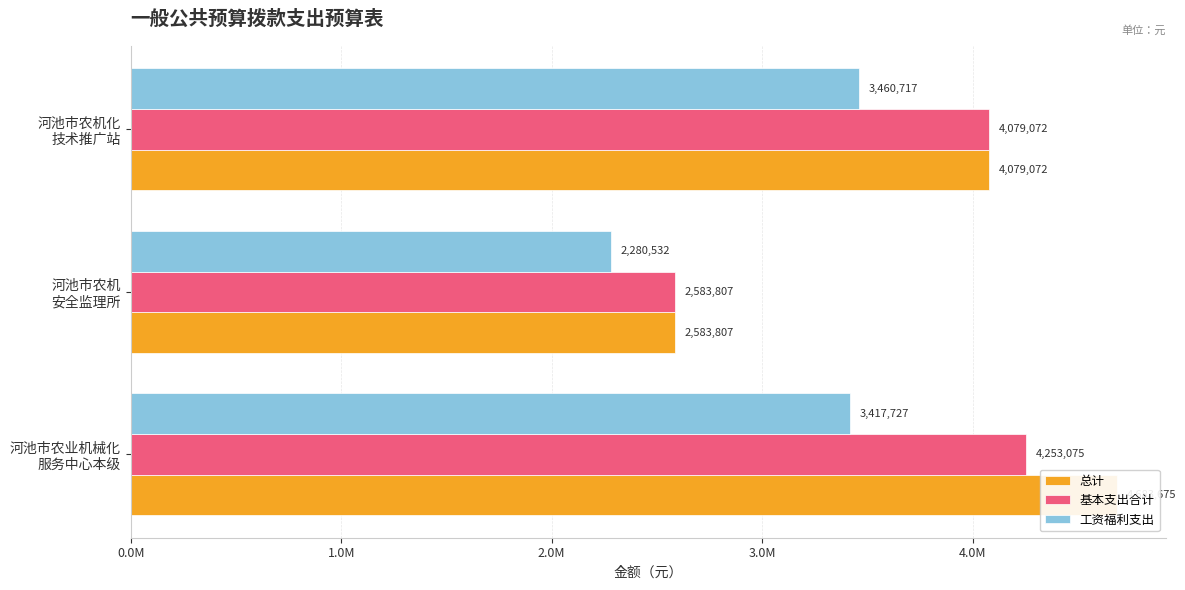

What is the average value of the 工资福利支出 series?

3052991.9